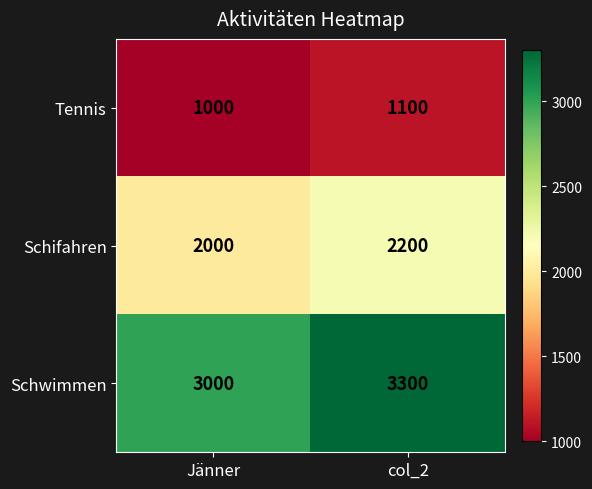

True or false: Schwimmen has a value of 1192 at Jänner.

False